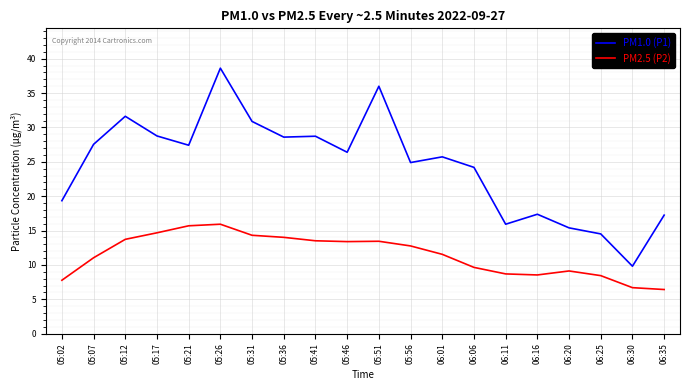

What position from the right is 05:51?

10